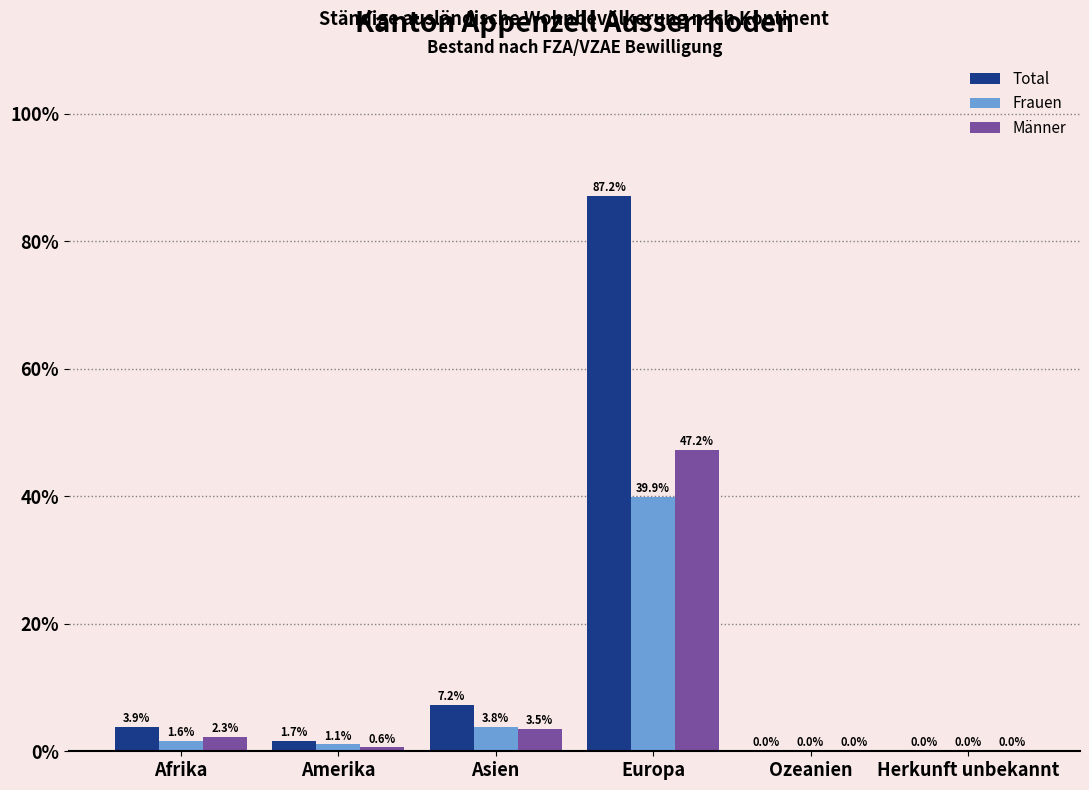

What is the total value across all series at Europa?

174.3